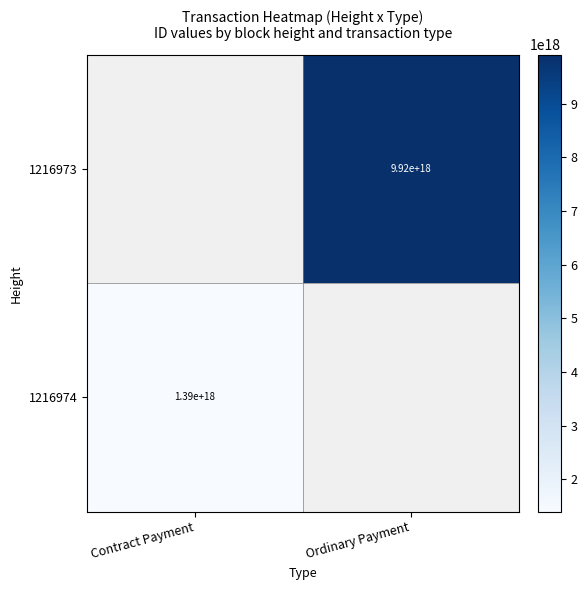

The 1216973 series shows 9920000000000000000 at Ordinary Payment. True or false?

True